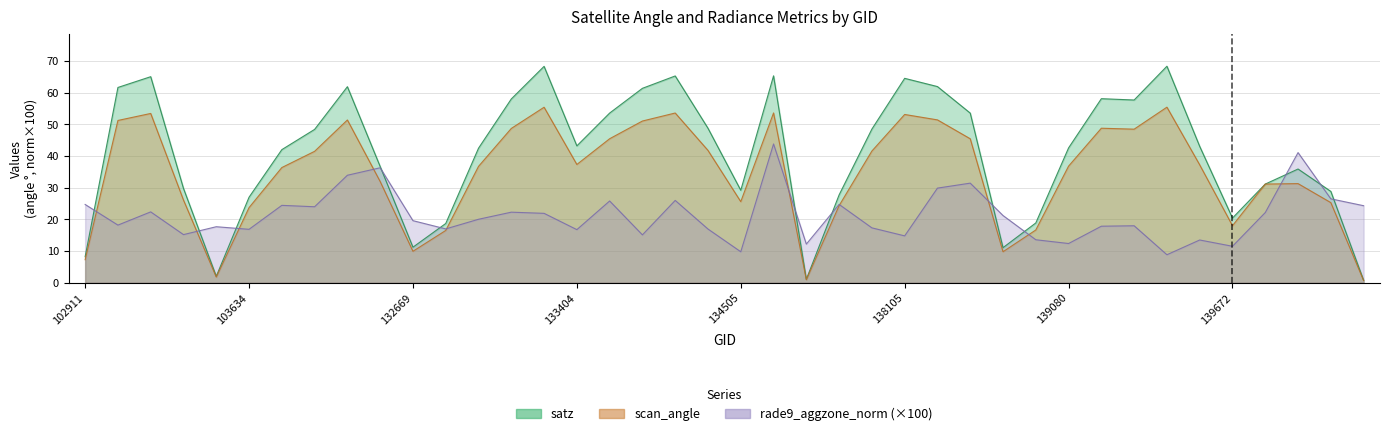

At how many categories does at least one series exceed 2?

40